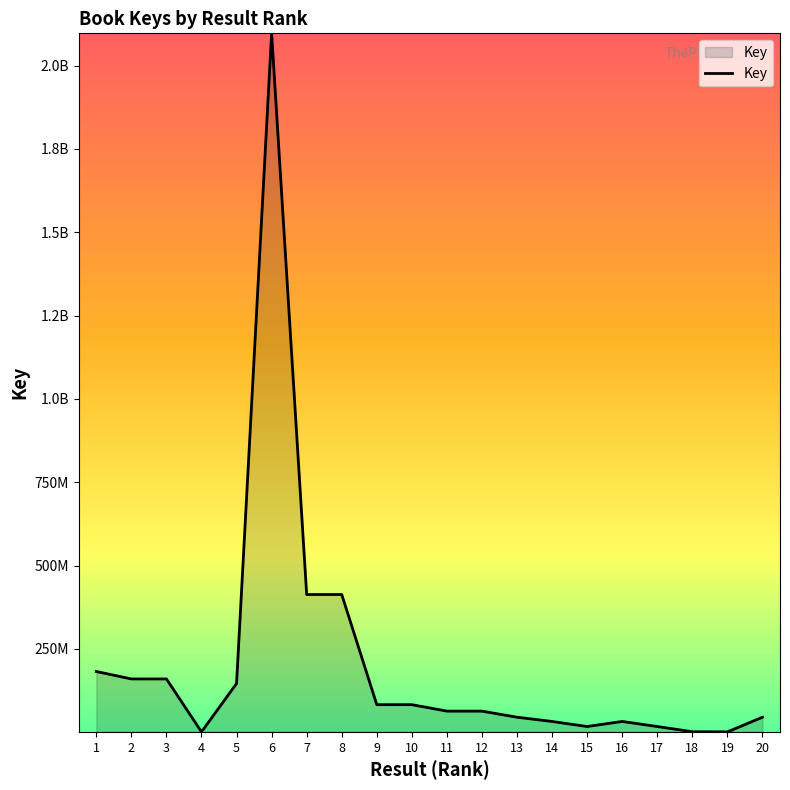

At which label does the data first exceed 63418795?

1